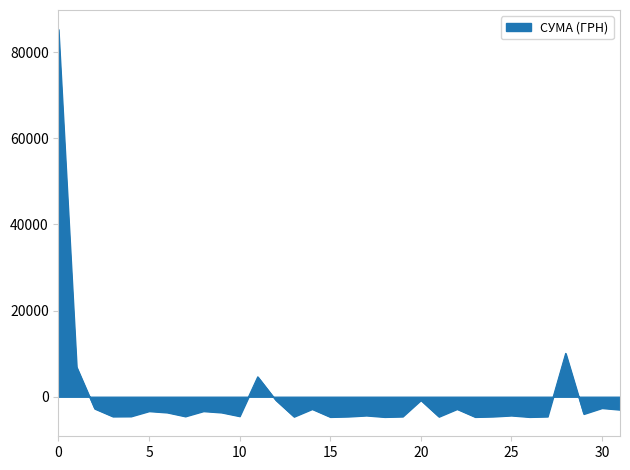

What is the smallest value displayed?

-4683.2